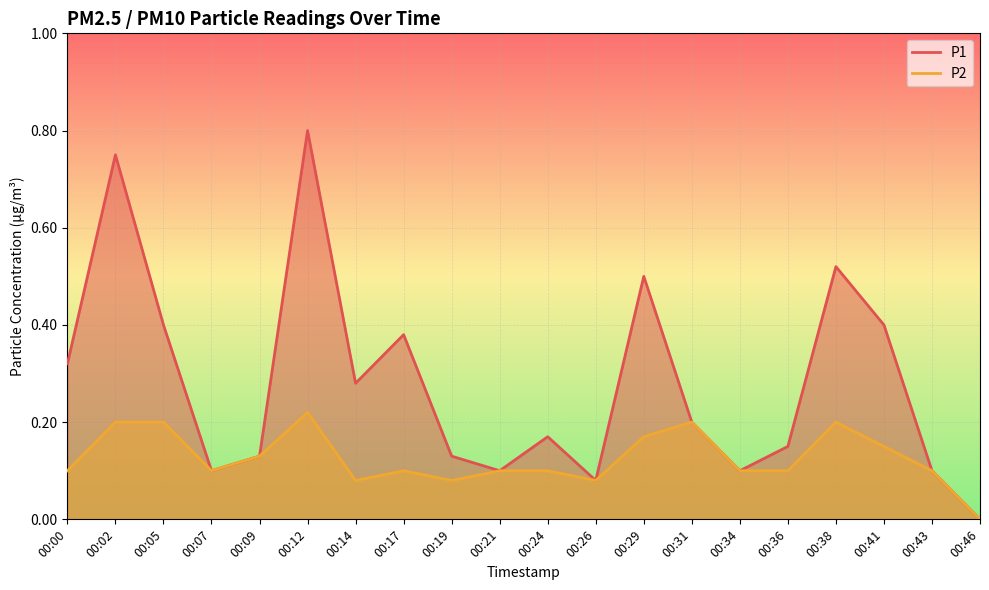

What is the difference between the P1 values at 00:26 and 00:02?

0.7